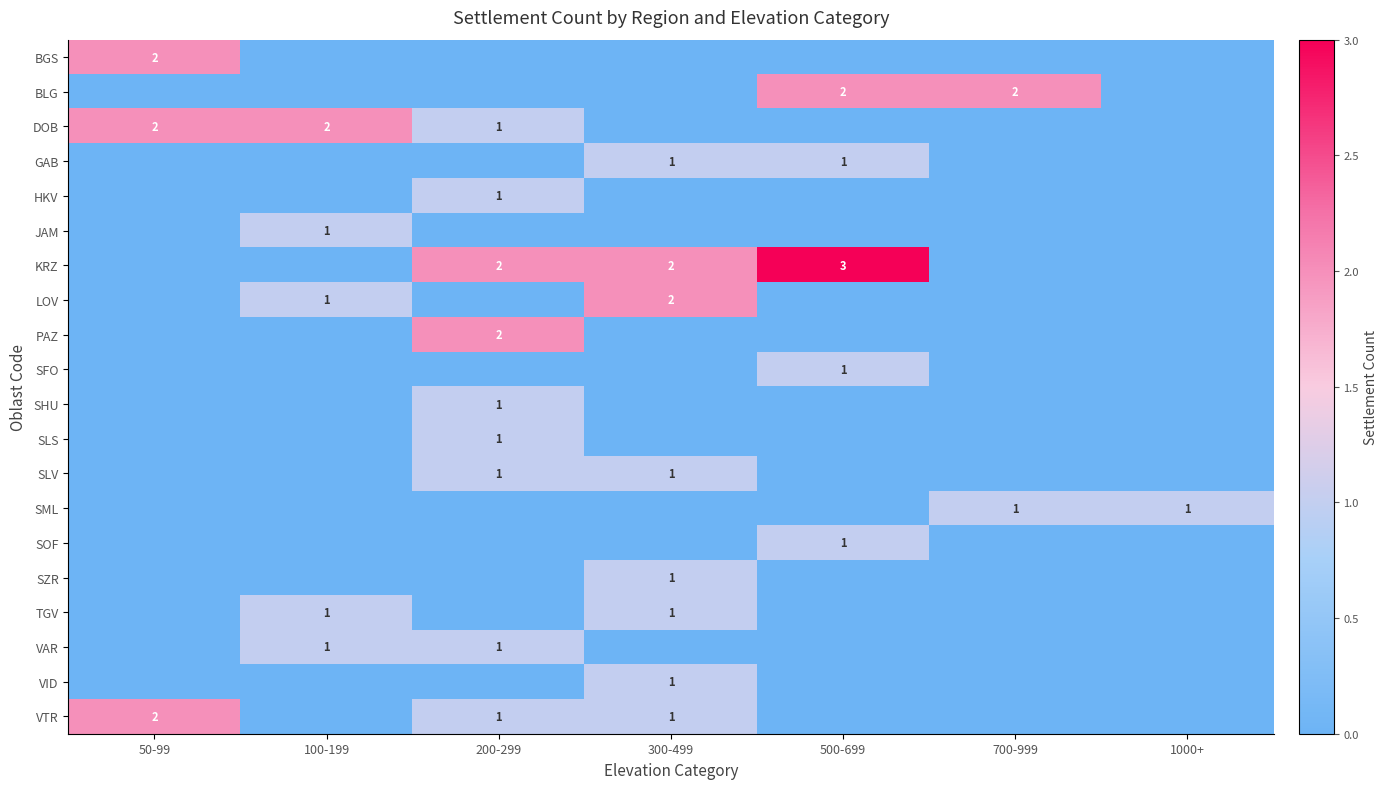

At how many categories does at least one series exceed 0?

7